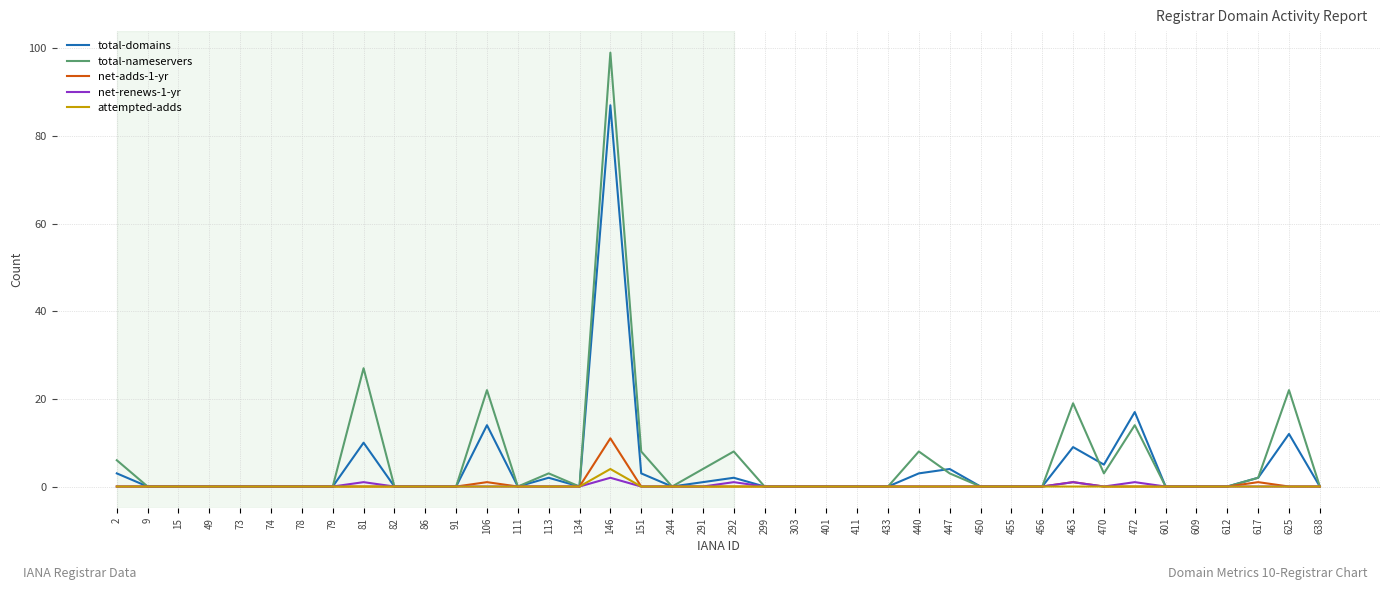

Which series changed the most between 411 and 472?

total-domains